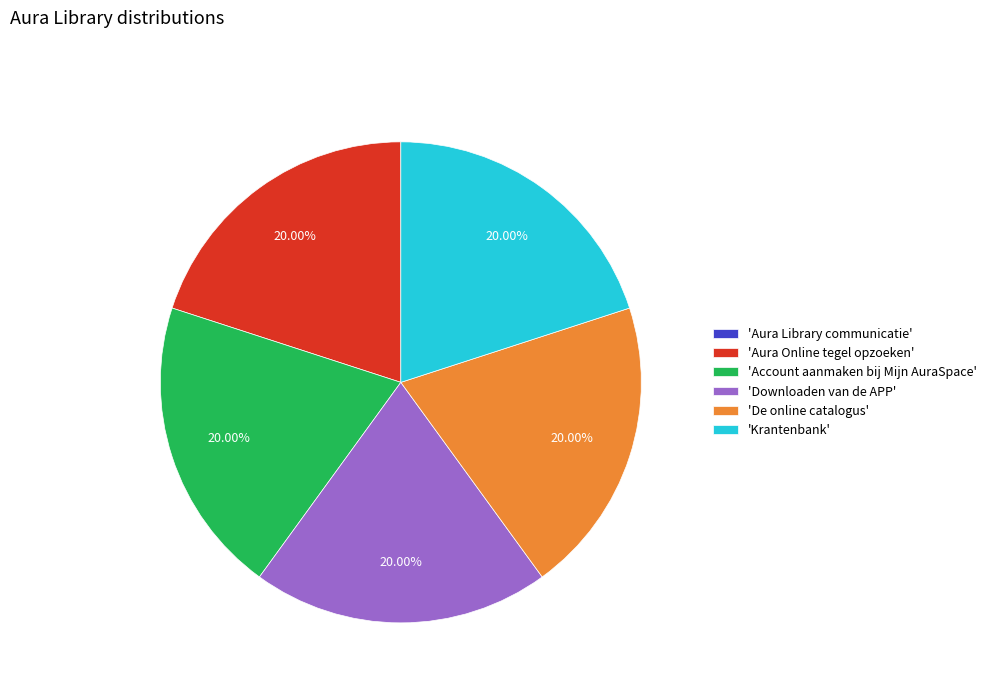

Approximately how many times larger is the value at 'De online catalogus' compared to 'Downloaden van de APP'?

1.0